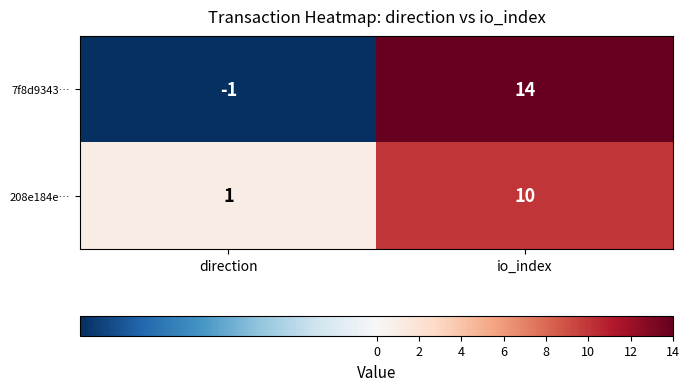

Rank the series at direction from lowest to highest value.

7f8d9343…, 208e184e…